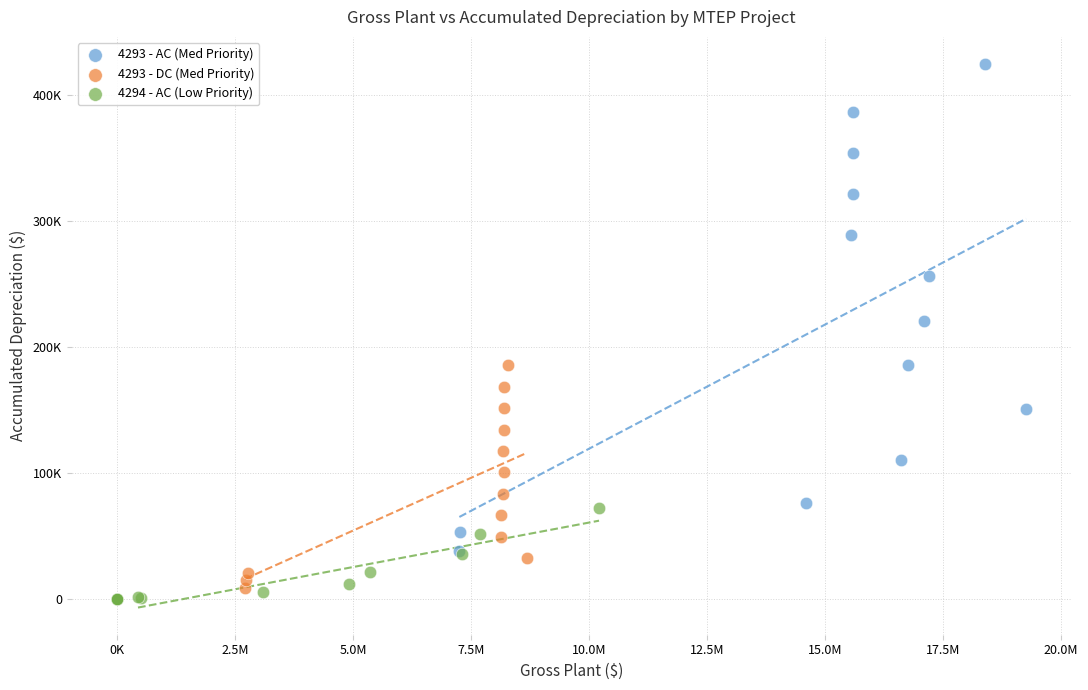

Which series has the widest spread of Y values?

4293 - AC (Med Priority)